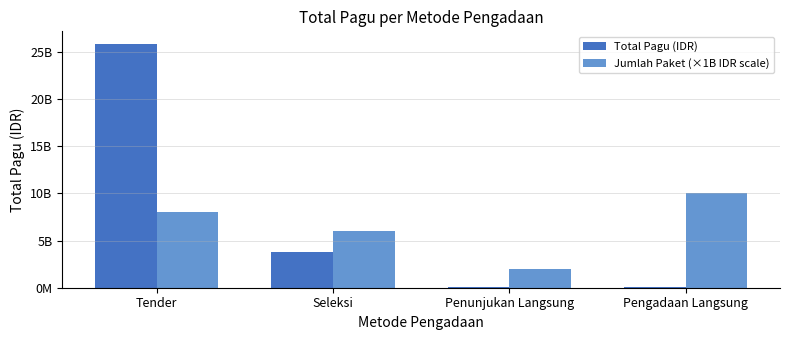

Reading left to right, list all the values displayed in this chart.

Total Pagu (IDR): Tender=25898020040	Seleksi=3750000000	Penunjukan Langsung=123517817	Pengadaan Langsung=33511300
Jumlah Paket (×1B IDR scale): Tender=8000000000	Seleksi=6000000000	Penunjukan Langsung=2000000000	Pengadaan Langsung=10000000000